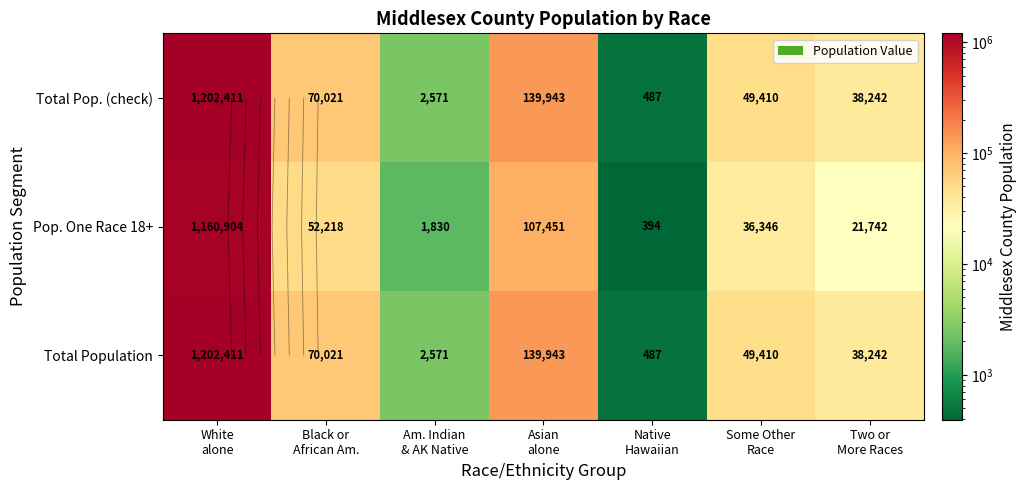

What value does the Total Population series have at Asian alone, to the nearest 100?

139900